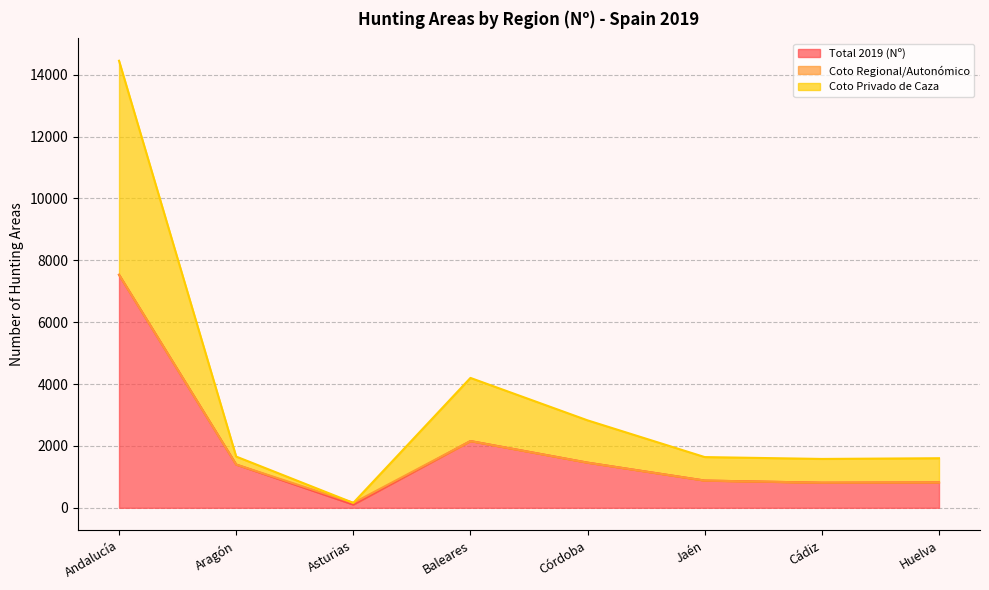

What position from the left is Huelva?

8